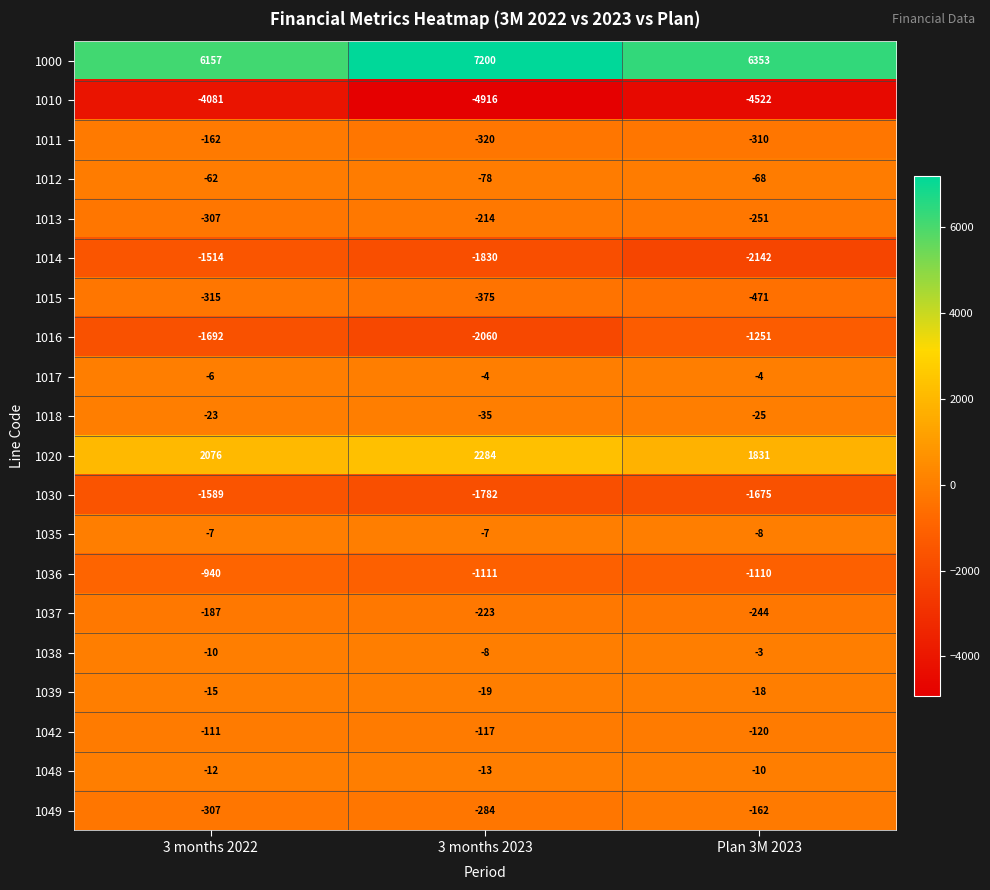

Which label corresponds to the smallest value in the chart?

3 months 2023